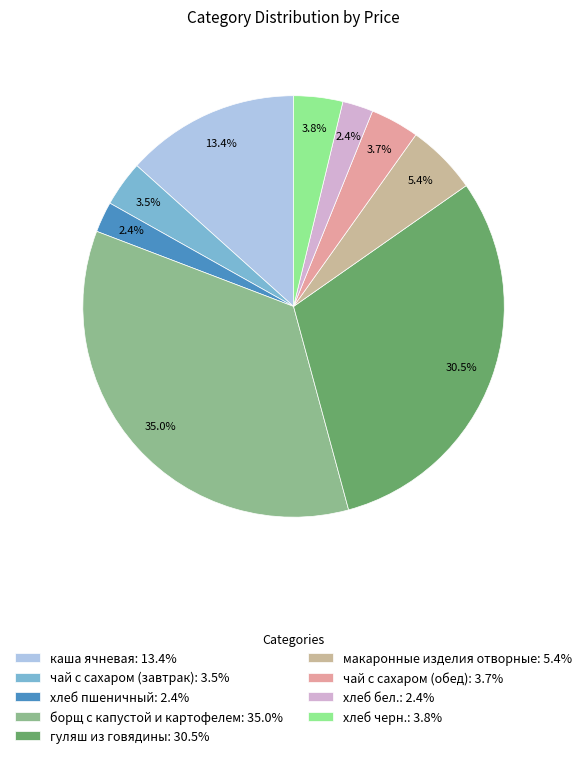

To the nearest percent, what percentage of the pie is макаронные изделия отворные?

5%